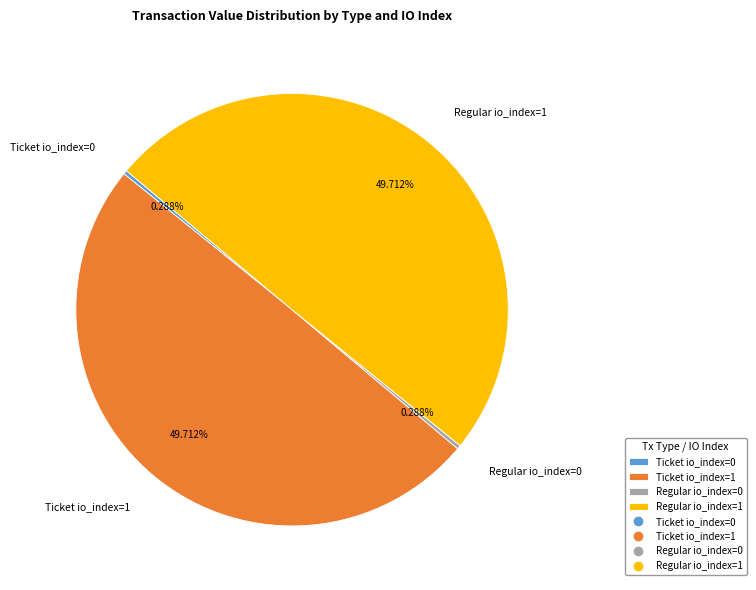

Is there a majority slice in this chart?

No